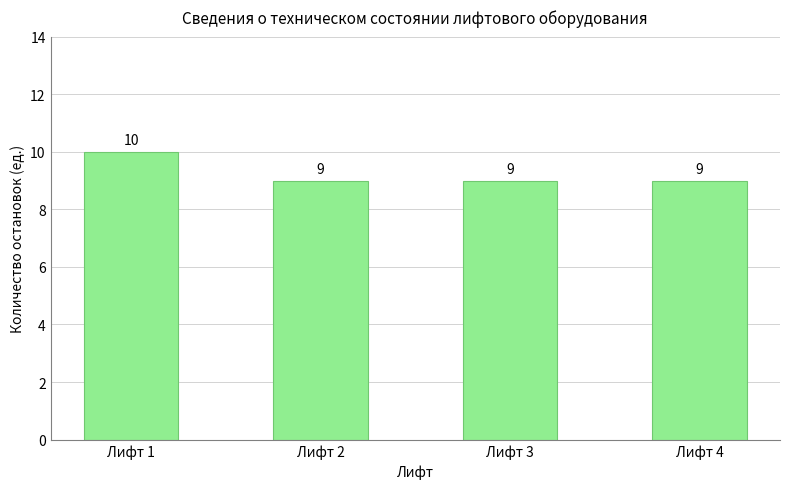

How many bars are there in total?

4